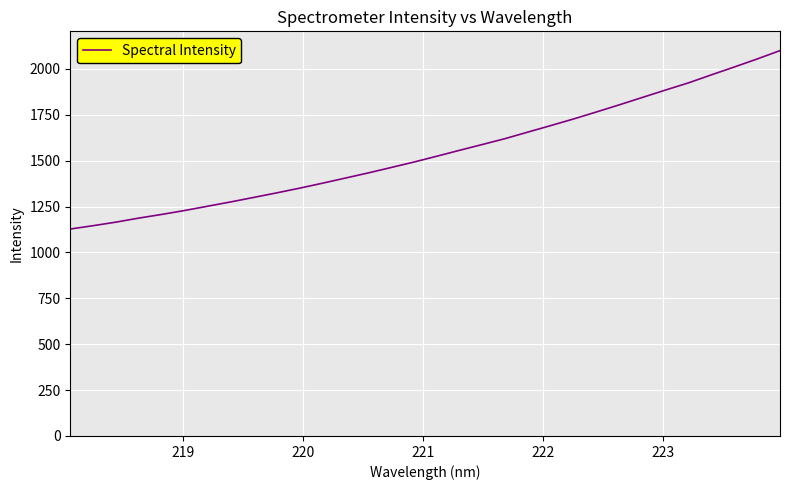

What is the smallest value displayed?

1127.9